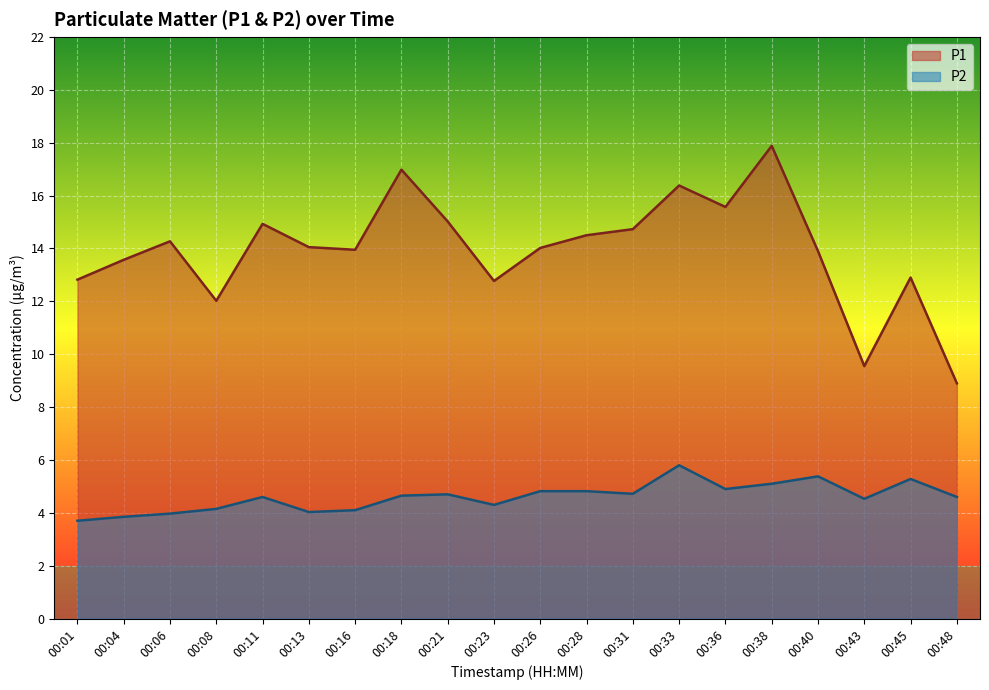

Between 00:38 and 00:06, which is larger?

00:38